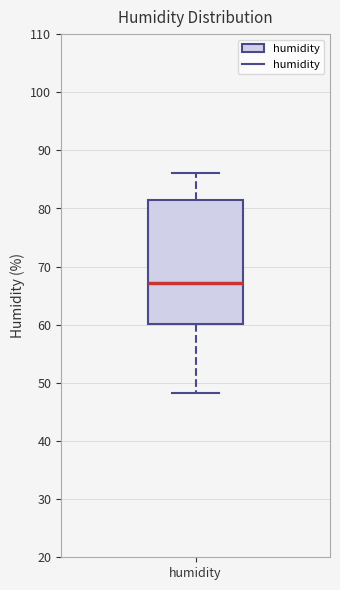

Transcribe this box plot: give where the median line is, the range the box spans, and where the two whiskers end, as read against the y-axis. The values are not printed on the chart, so give them approximately, as read against the axis.

median 67, box 60 to 81, whiskers 48 to 86